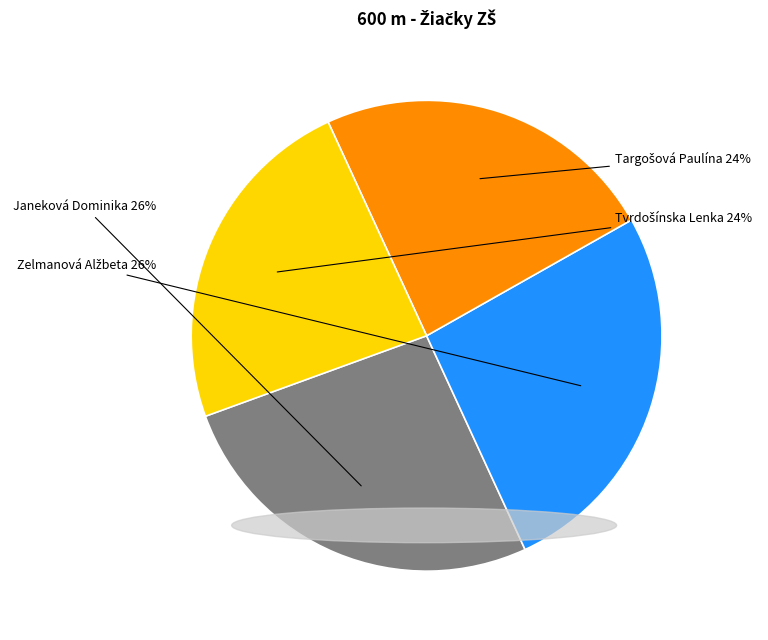

Does any single category account for the majority?

No